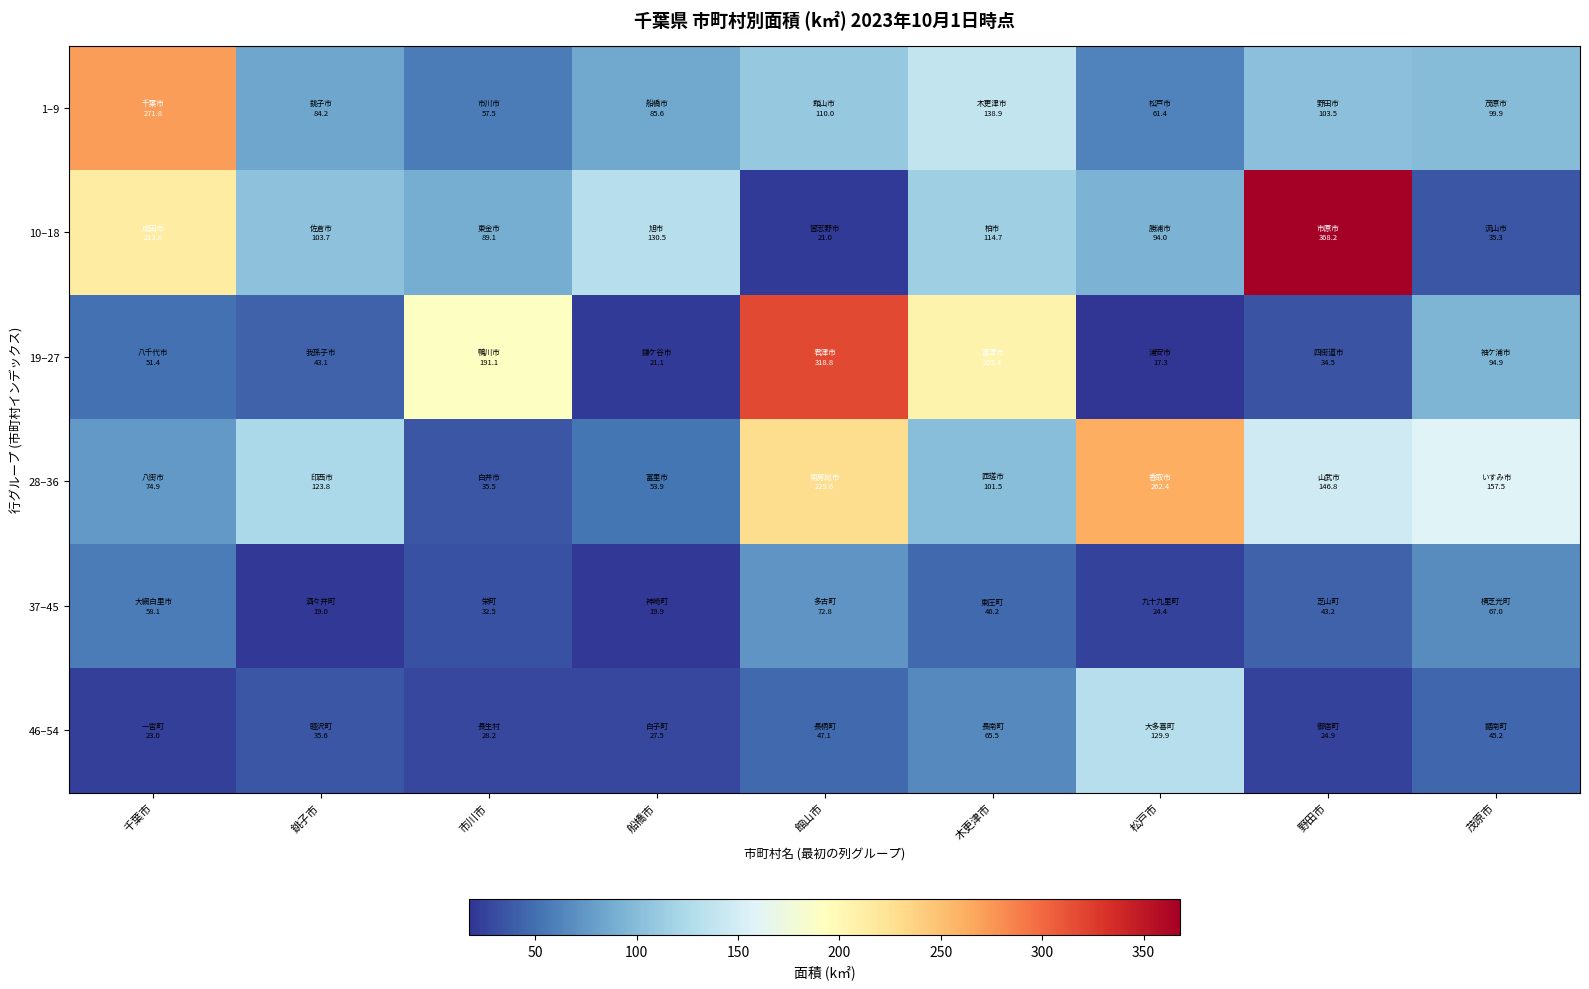

Reading right to left, list all the values displayed in this chart.

1–9: 茂原市=99.9	野田市=103.5	松戸市=61.4	木更津市=138.9	館山市=110.0	船橋市=85.6	市川市=57.5	銚子市=84.2	千葉市=271.8
10–18: 茂原市=35.3	野田市=368.2	松戸市=94.0	木更津市=114.7	館山市=21.0	船橋市=130.5	市川市=89.1	銚子市=103.7	千葉市=213.8
19–27: 茂原市=94.9	野田市=34.5	松戸市=17.3	木更津市=205.4	館山市=318.8	船橋市=21.1	市川市=191.1	銚子市=43.1	千葉市=51.4
28–36: 茂原市=157.5	野田市=146.8	松戸市=262.4	木更津市=101.5	館山市=229.6	船橋市=53.9	市川市=35.5	銚子市=123.8	千葉市=74.9
37–45: 茂原市=67.0	野田市=43.2	松戸市=24.4	木更津市=46.2	館山市=72.8	船橋市=19.9	市川市=32.5	銚子市=19.0	千葉市=58.1
46–54: 茂原市=45.2	野田市=24.9	松戸市=129.9	木更津市=65.5	館山市=47.1	船橋市=27.5	市川市=28.2	銚子市=35.6	千葉市=23.0